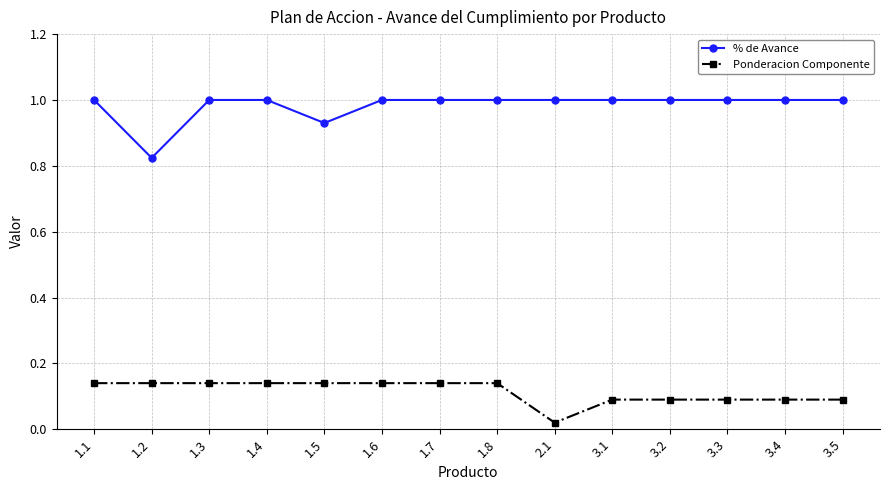

What is the sum of all % de Avance values?

13.8